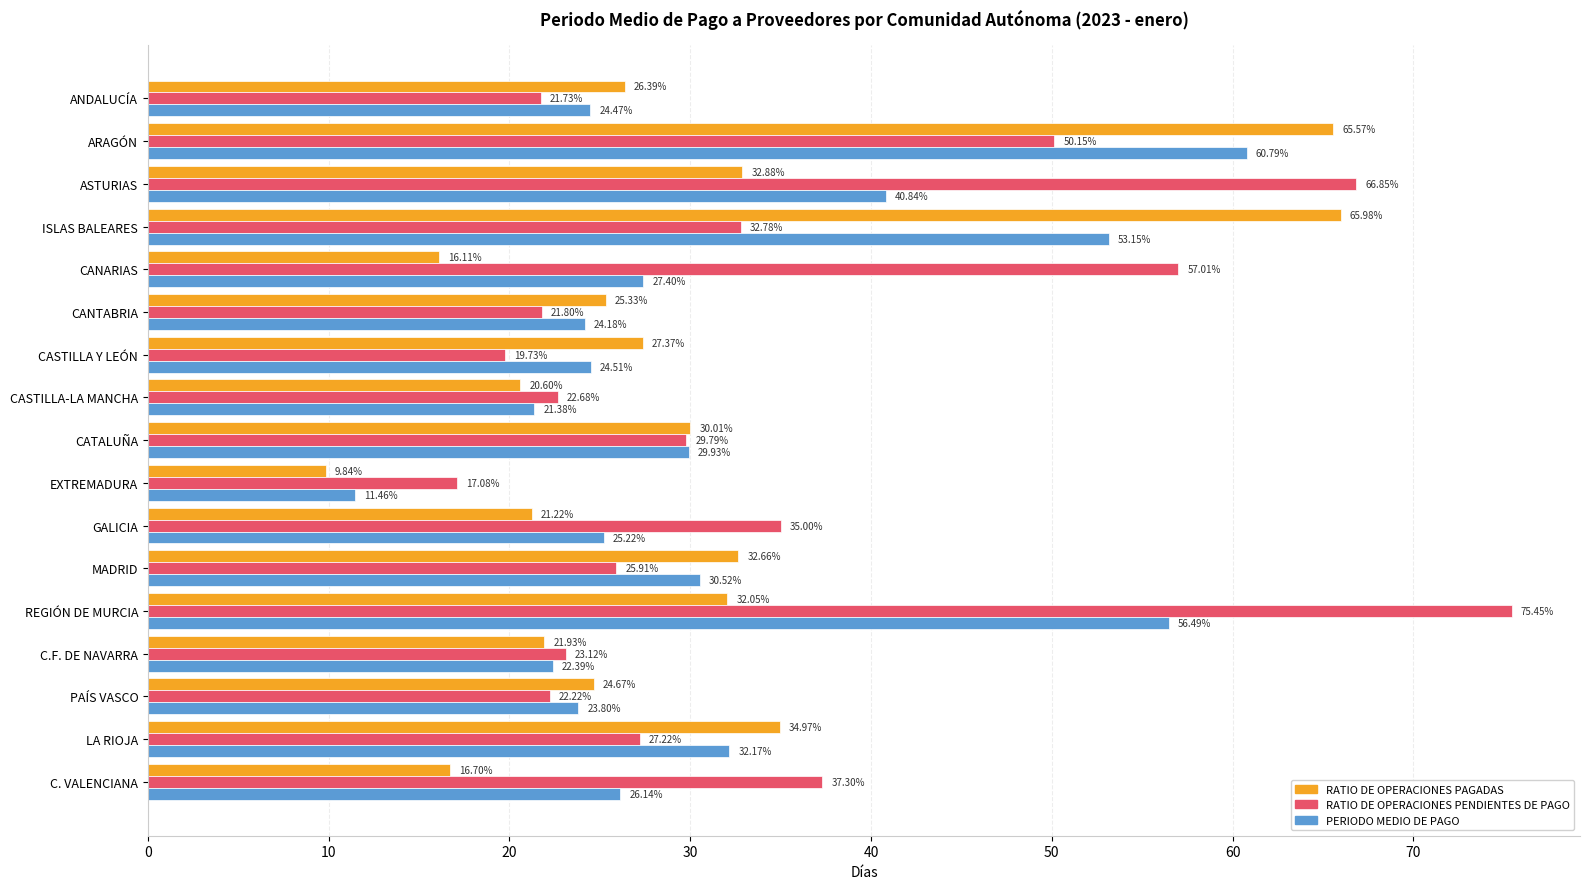

Rank the series by their average value, from lowest to highest.

RATIO DE OPERACIONES PAGADAS, PERIODO MEDIO DE PAGO, RATIO DE OPERACIONES PENDIENTES DE PAGO